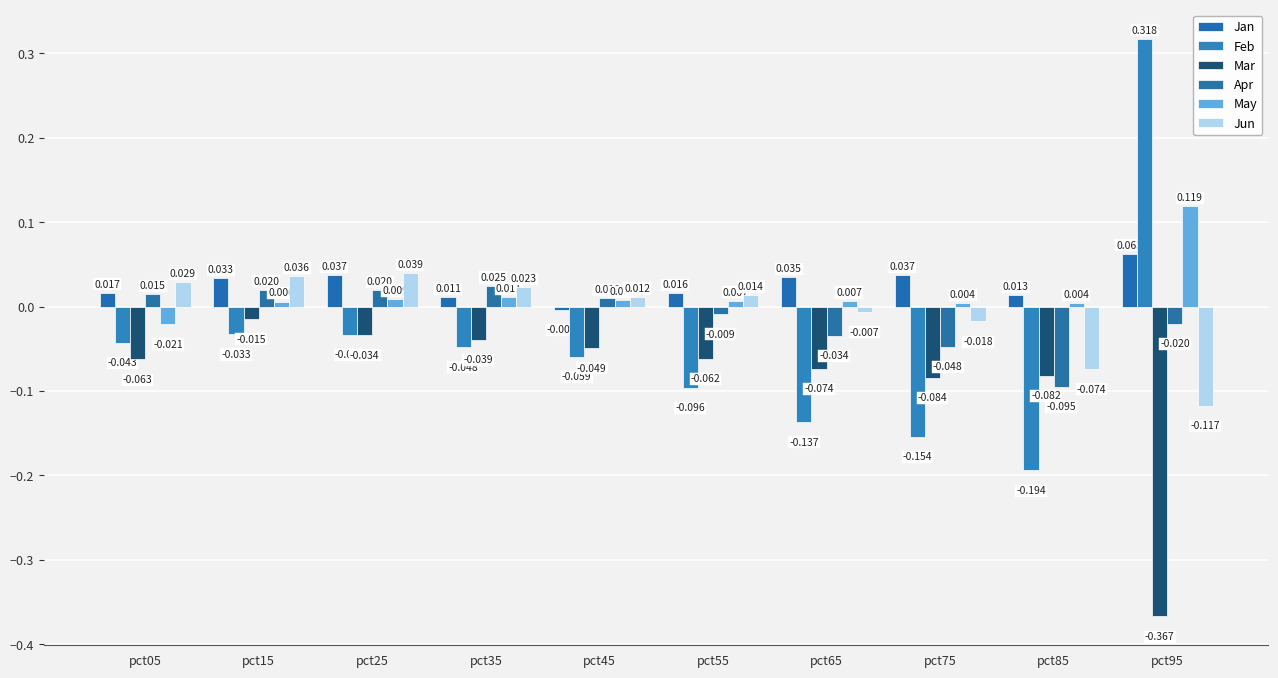

Is the value of Jun at pct95 greater than the value of Jan at pct25?

No